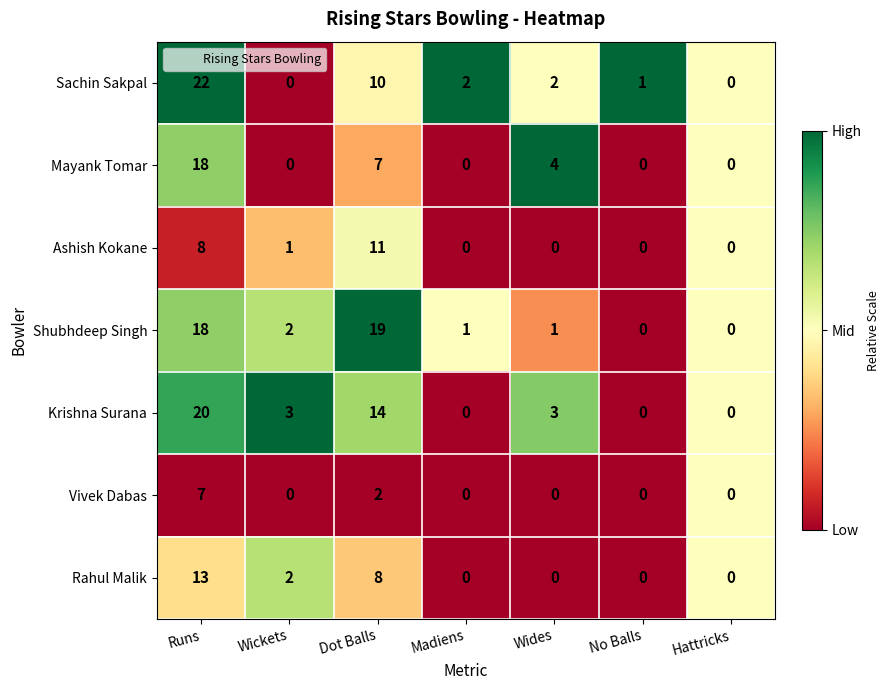

What is the sum of all Ashish Kokane values?

20